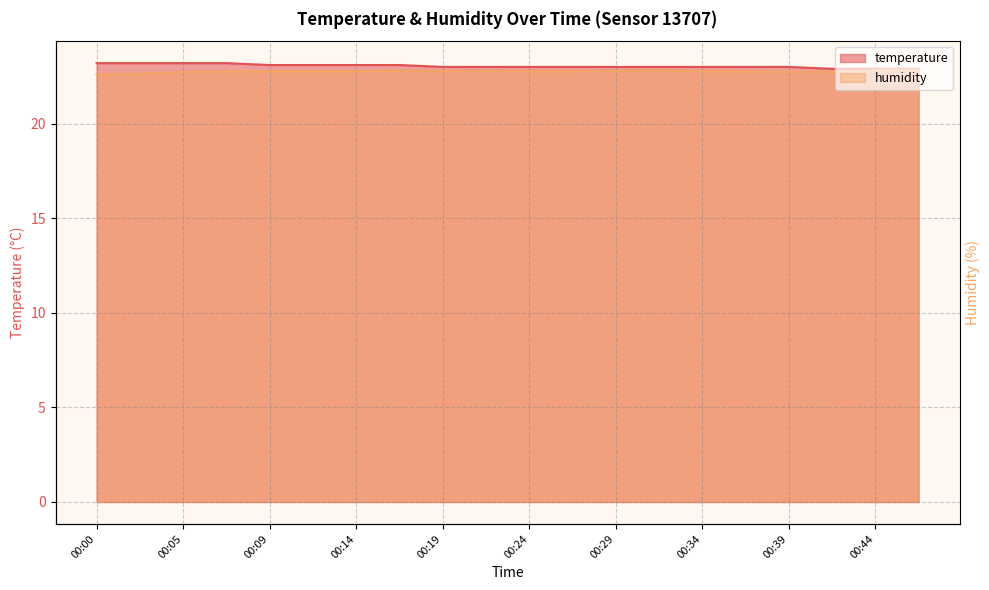

At 00:05, list the series in order from smallest to largest.

humidity, temperature